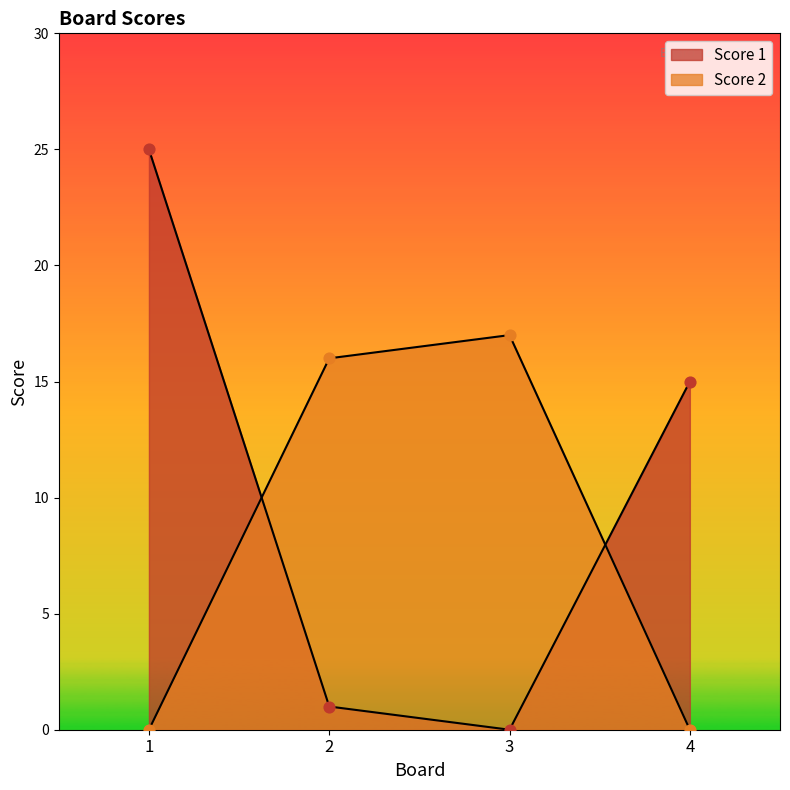

What is the total value across all series at 4?

15